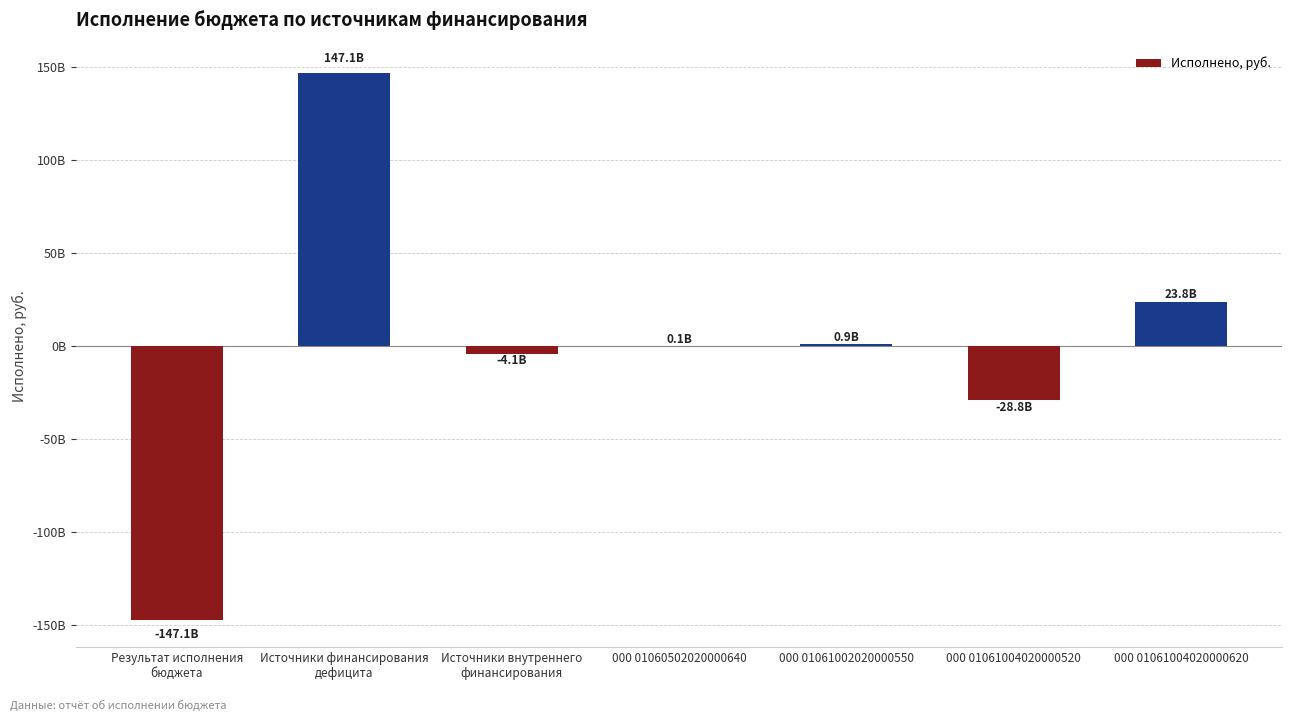

The value at Источники внутреннего
финансирования is -6295127162.6. True or false?

False